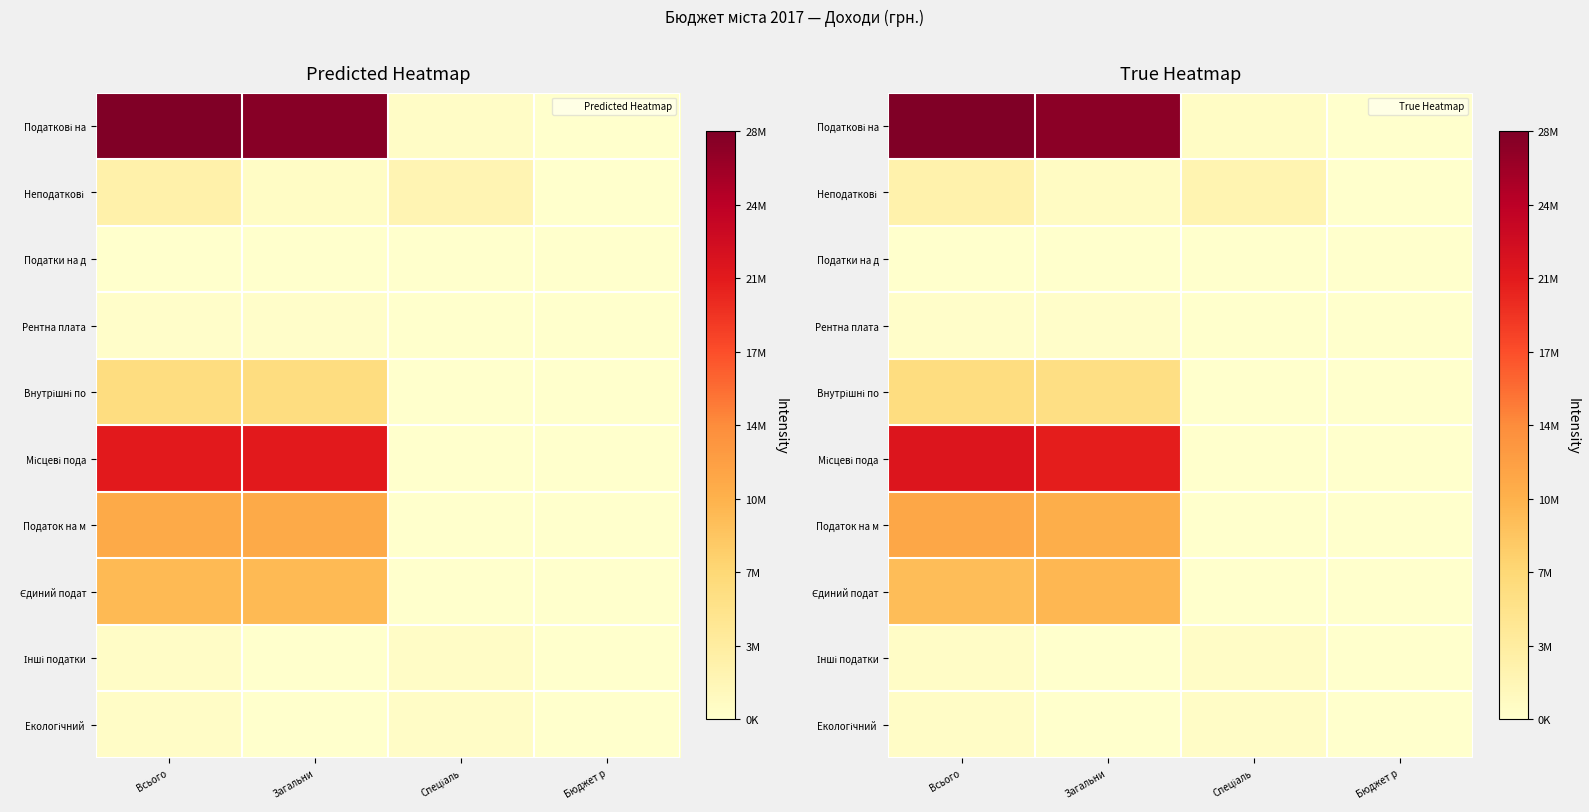

List the labels in order of Податкові на value, smallest first.

Бюджет р, Спеціаль, Загальни, Всього